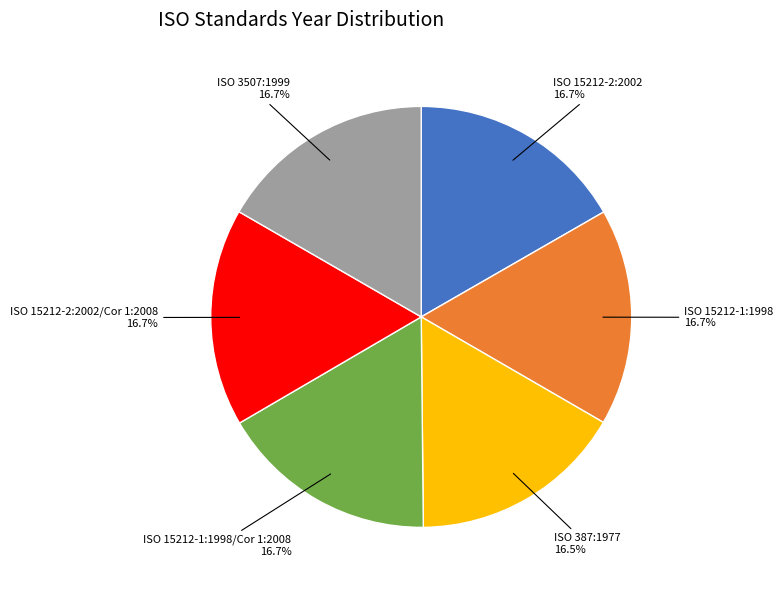

Does any single category account for the majority?

No